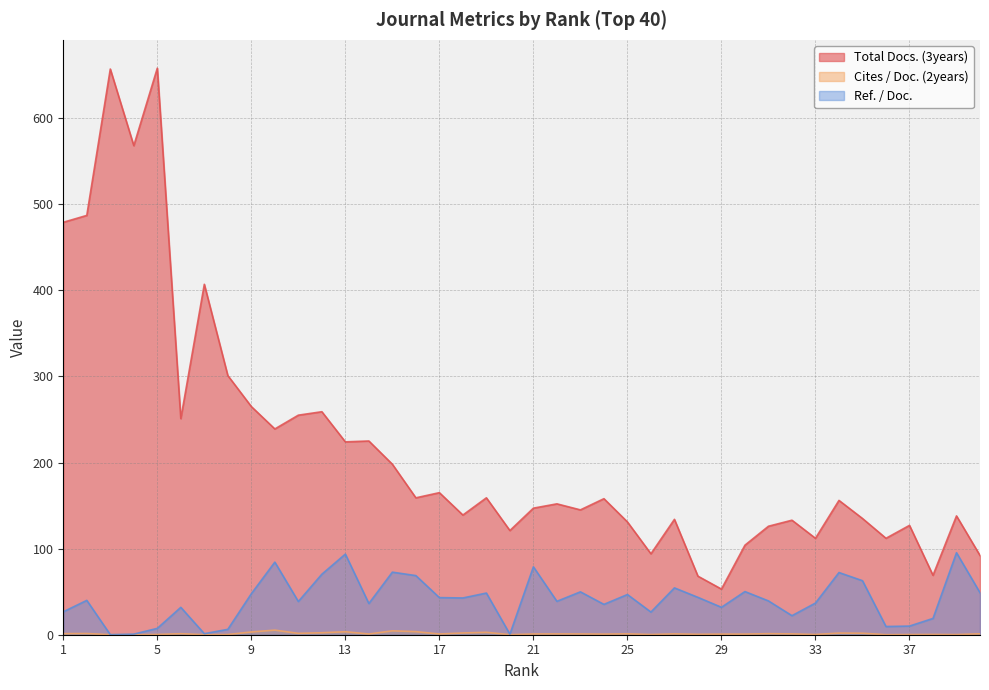

Which has a higher value, 14 or 6?

6